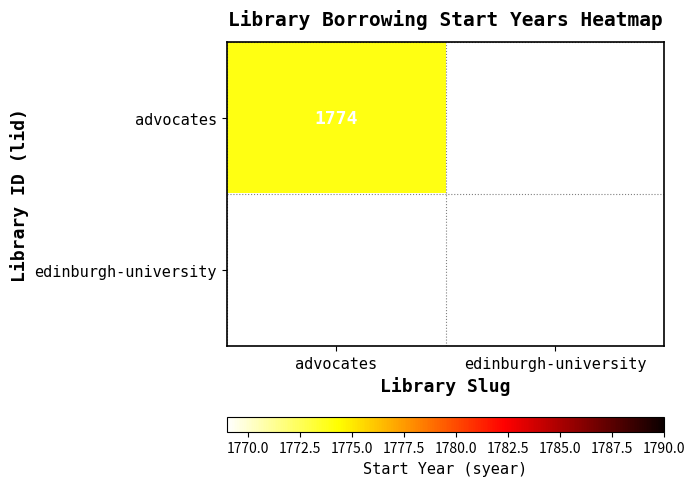

Which category has the highest value across all series?

advocates